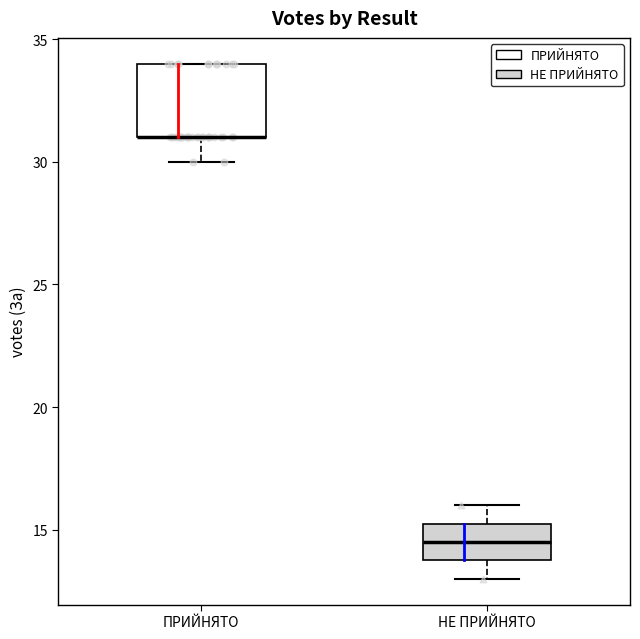

Comparing the boxes themselves (not the whiskers), which one is the tallest?

ПРИЙНЯТО